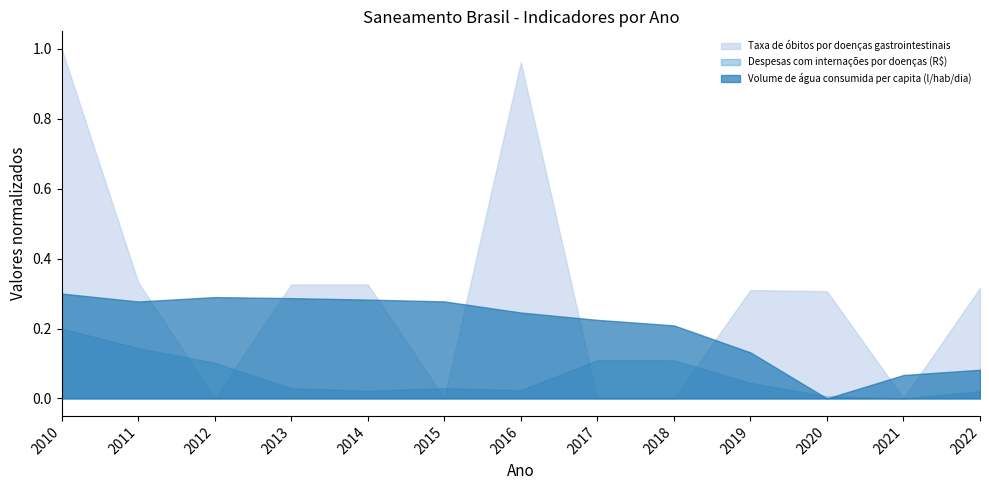

After their last crossing, which series has the higher values: Taxa de óbitos por doenças gastrointestinais or Despesas com internações por doenças (R$)?

Taxa de óbitos por doenças gastrointestinais